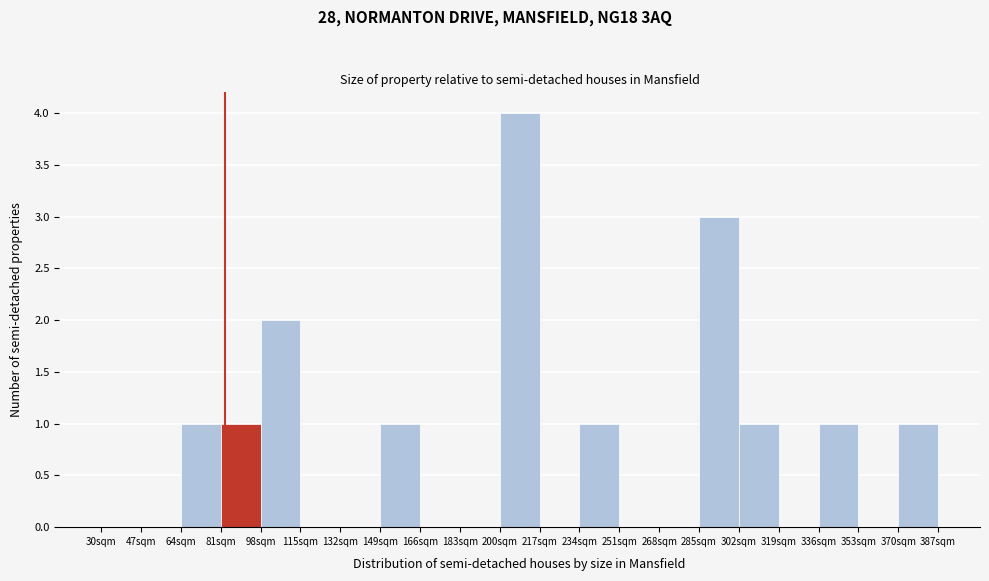

Over which range of the x-axis is the bar tallest?

200 to 217